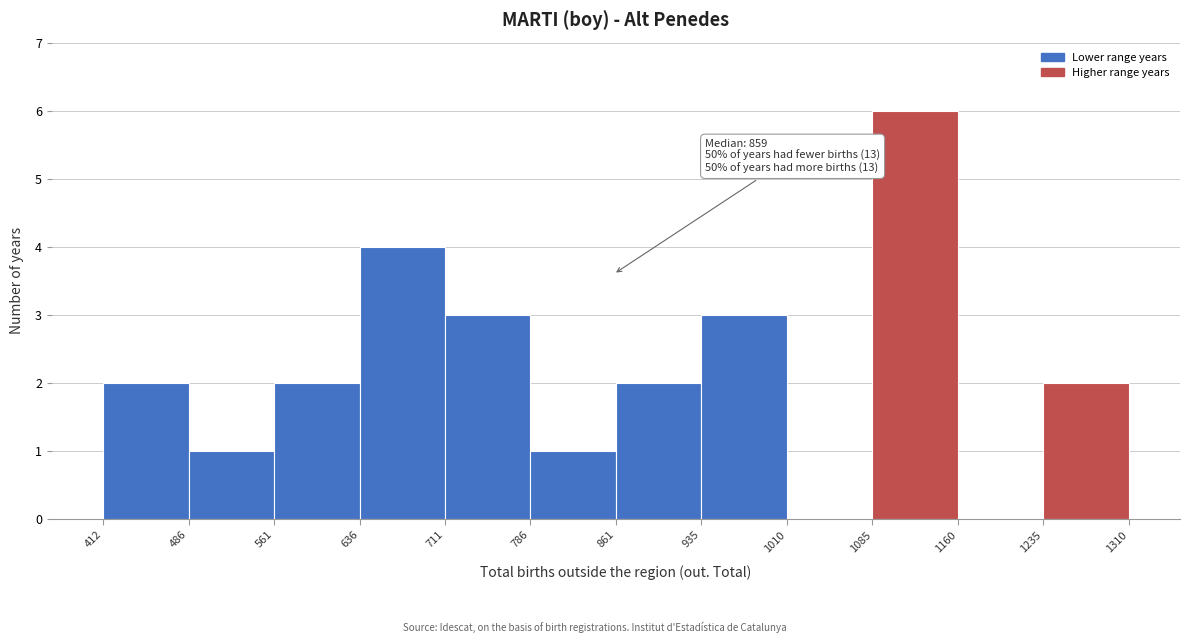

Over which range of the x-axis is the bar tallest?

1085 to 1160